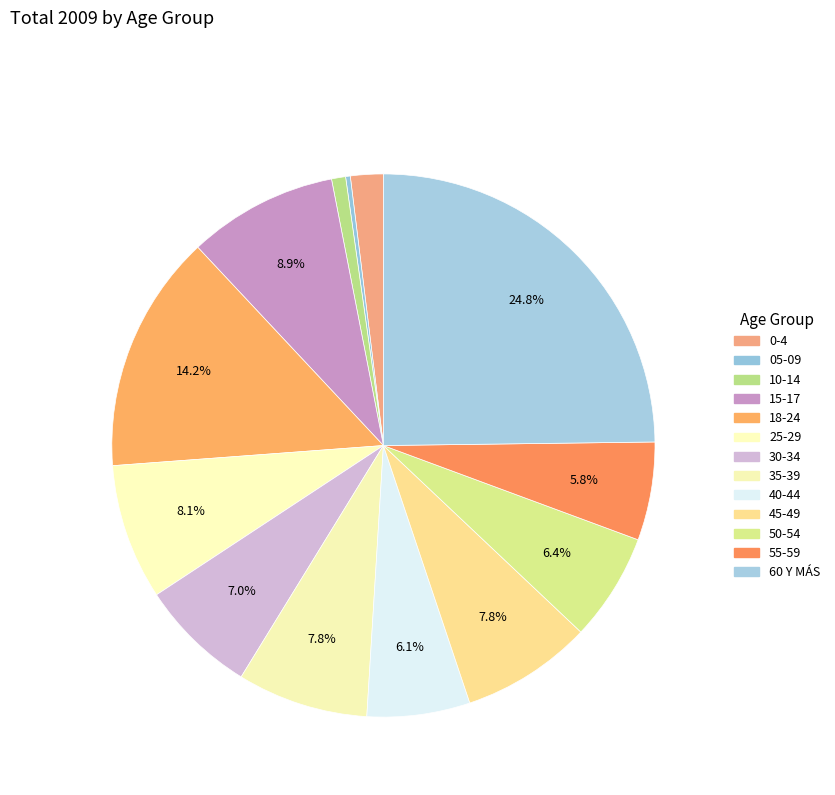

Does 55-59 represent more than half of the total?

No